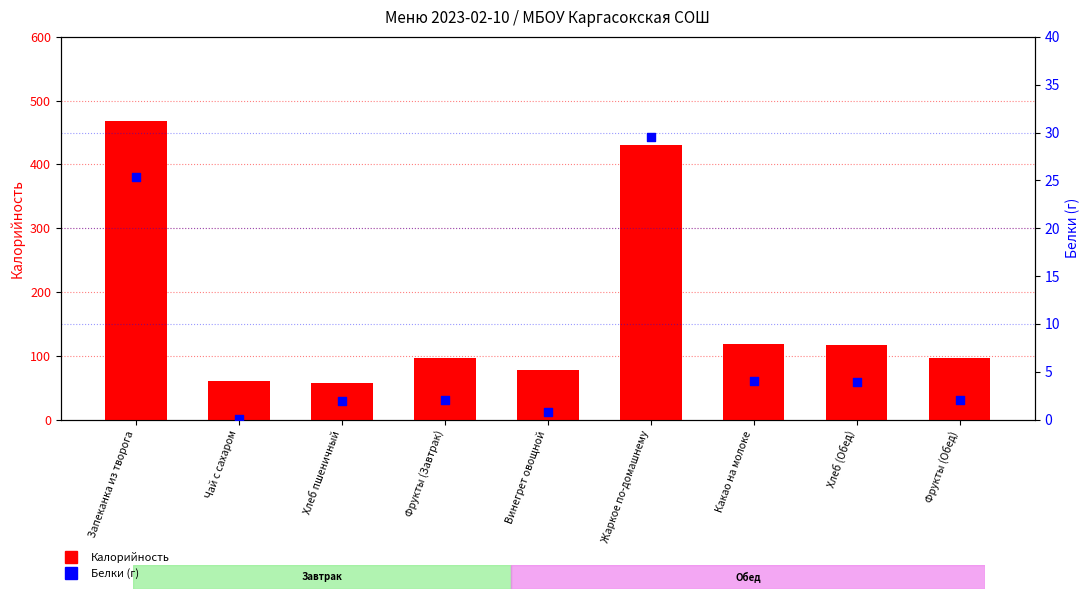

Which series contains the lowest Y value?

Белки (г)